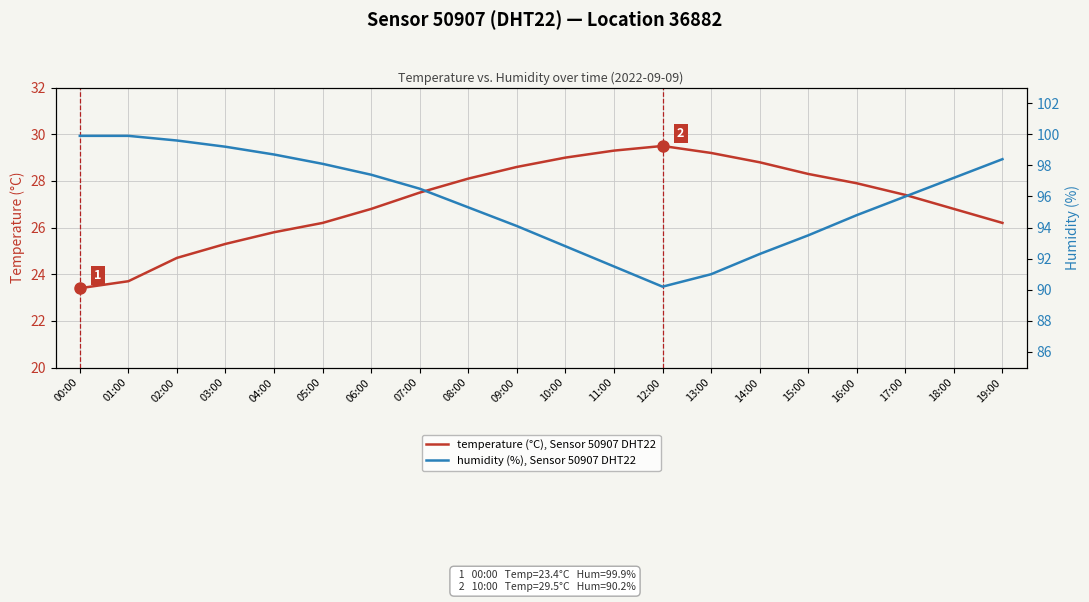

Between 10:00 and 13:00, which is larger?

13:00